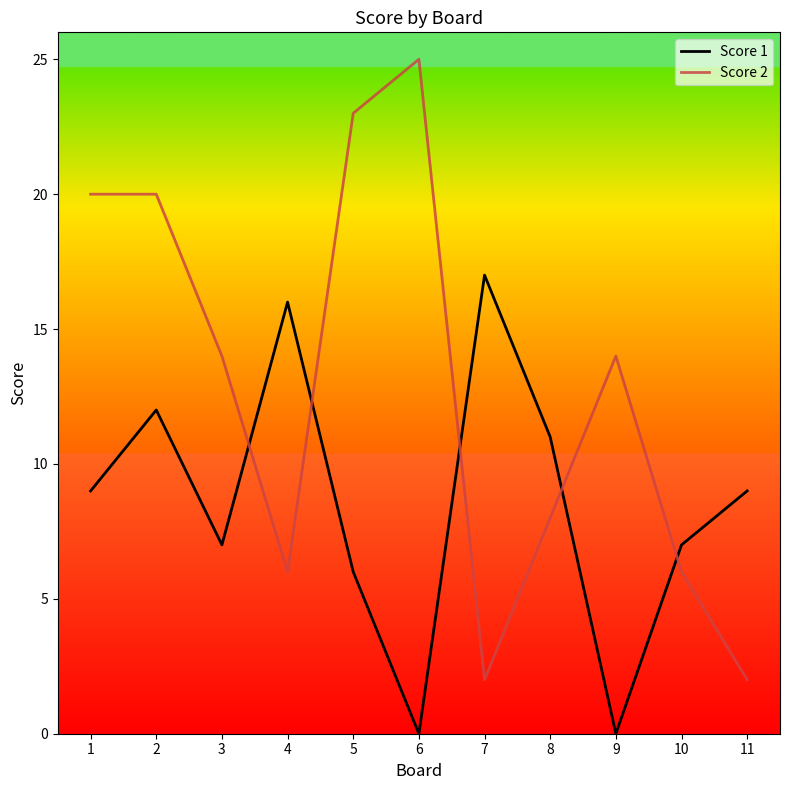

Reading left to right, transcribe all the data shown in this chart.

Score 1: 9	12	7	16	6	0	17	11	0	7	9
Score 2: 20	20	14	6	23	25	2	8	14	6	2